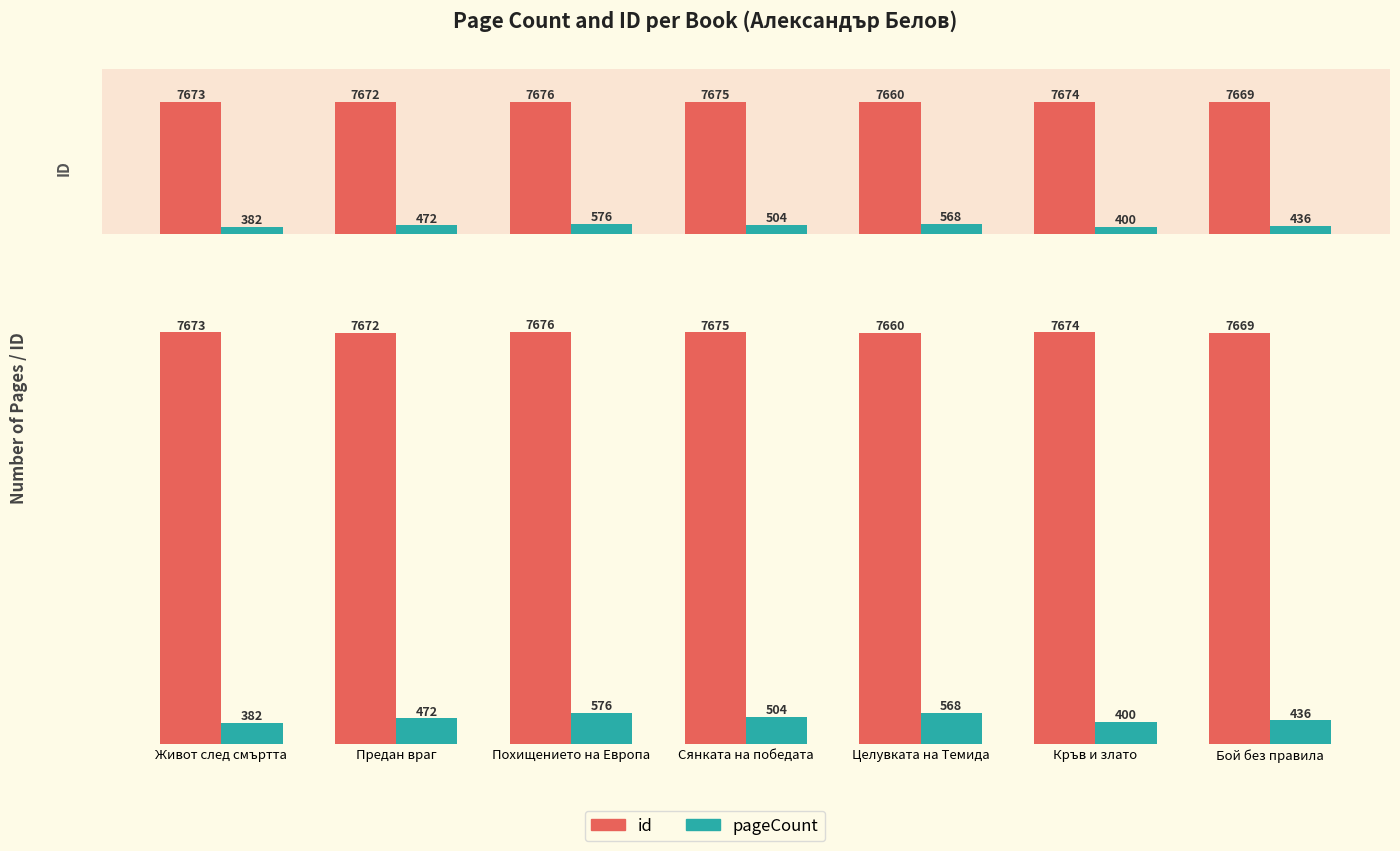

List the series in order of their peak value, highest first.

id, pageCount